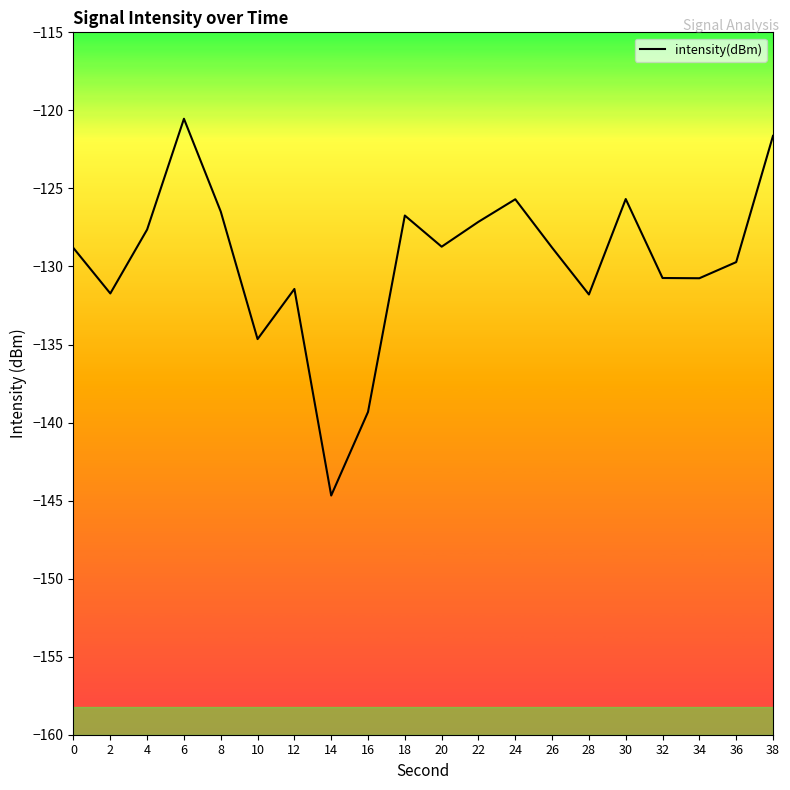

What is the average value?

-129.6